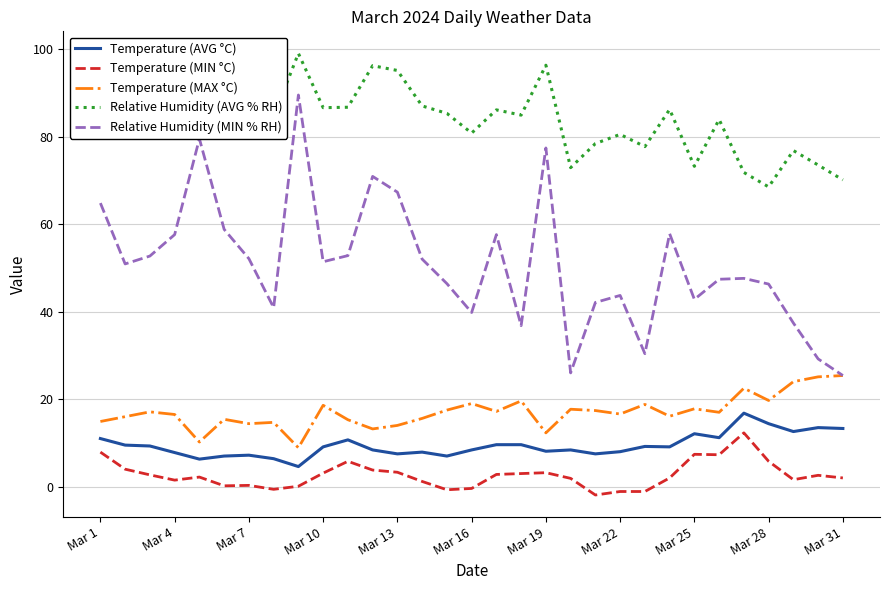

What is the minimum value for Temperature (AVG °C)?

4.6